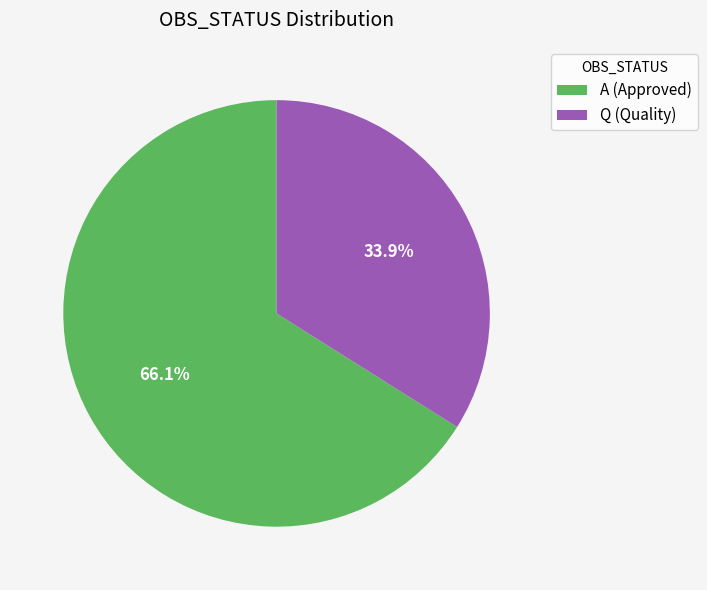

What is the ratio of the value at A (Approved) to the value at Q (Quality)?

1.9